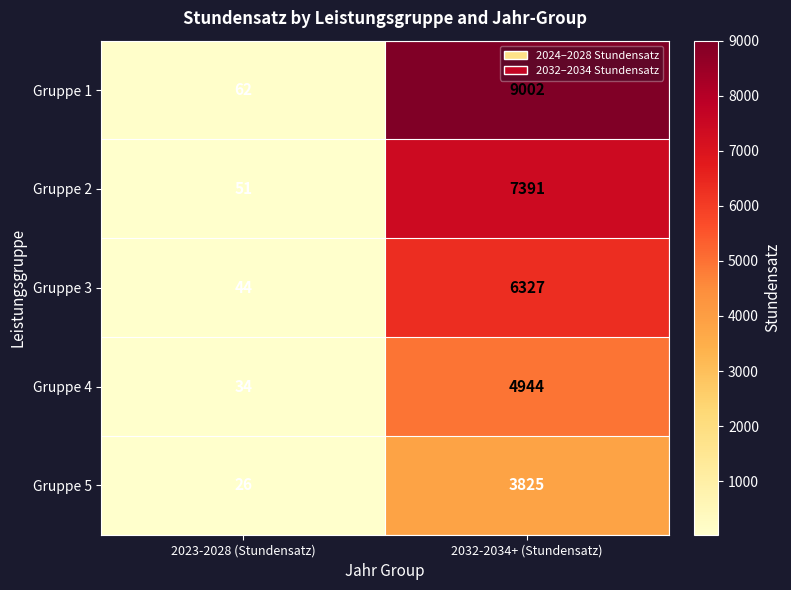

The Gruppe 3 series shows 44 at 2023-2028 (Stundensatz). True or false?

True